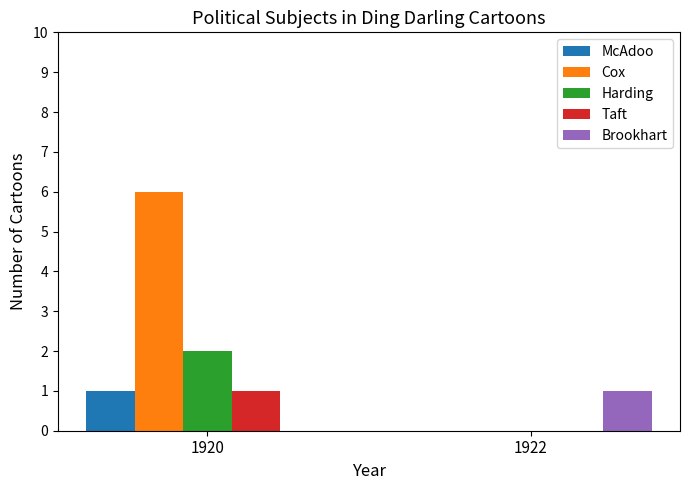

What is the maximum value for Taft?

1